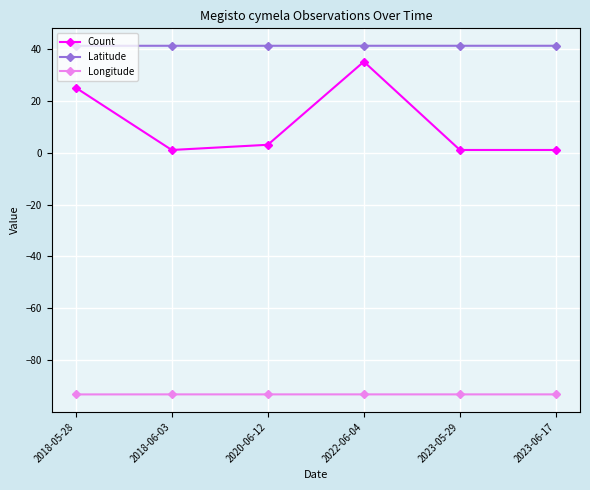

In Count, how many points are higher than both neighbors (excluding endpoints)?

1